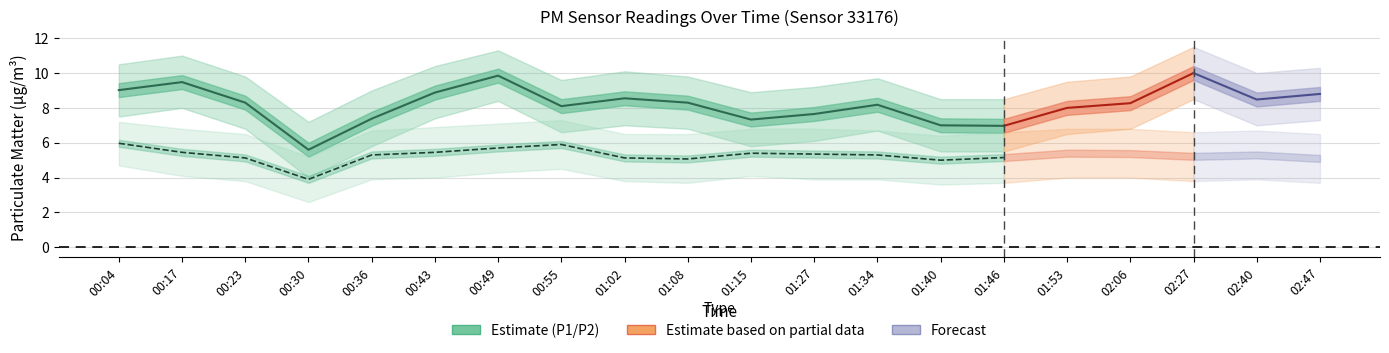

Where is P2 nearest to the value 4?

00:30